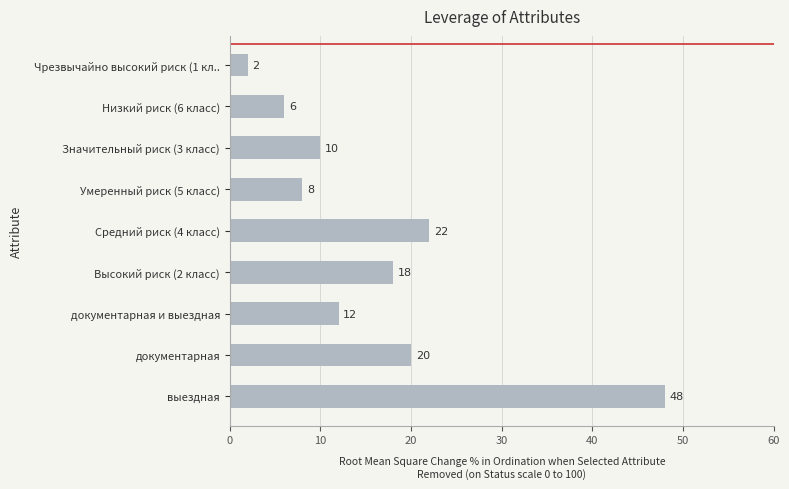

Approximately how many times larger is the value at выездная compared to Низкий риск (6 класс)?

8.0